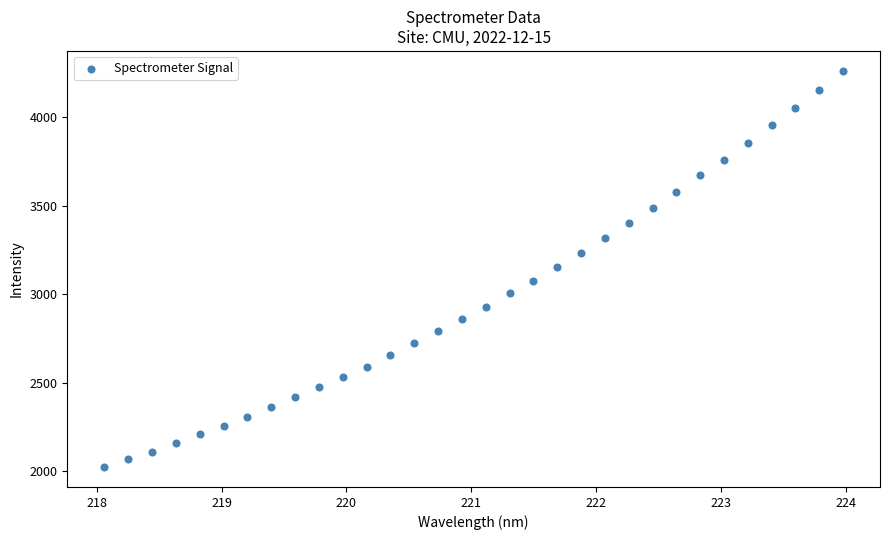

What is the range of Y values (max minus min)?

2239.6